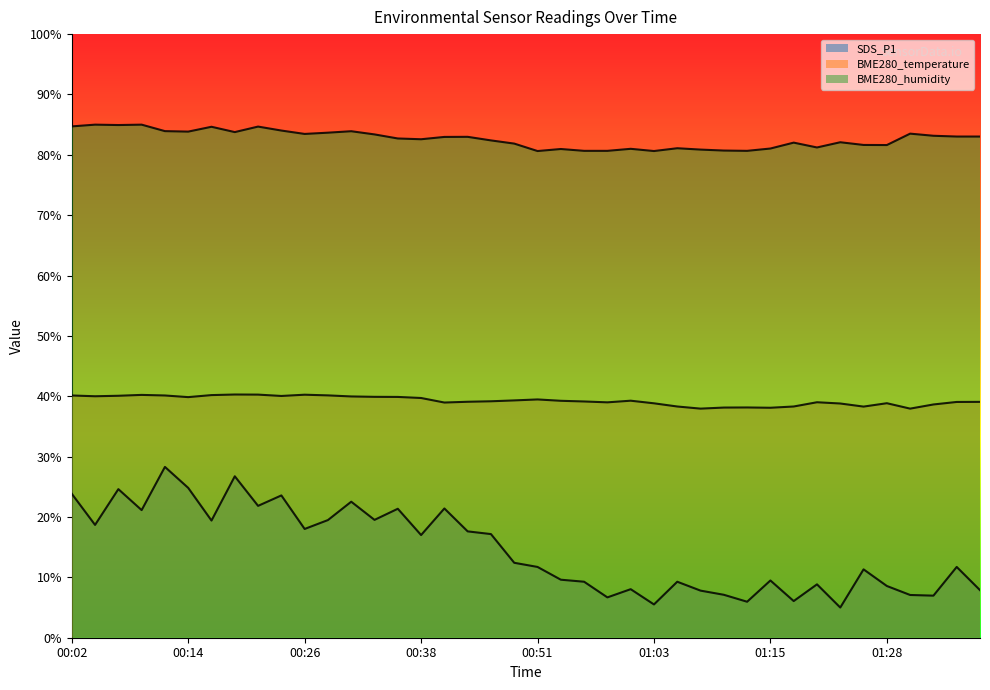

What is the sum of the BME280_humidity values at 01:25 and 00:43?

164.6